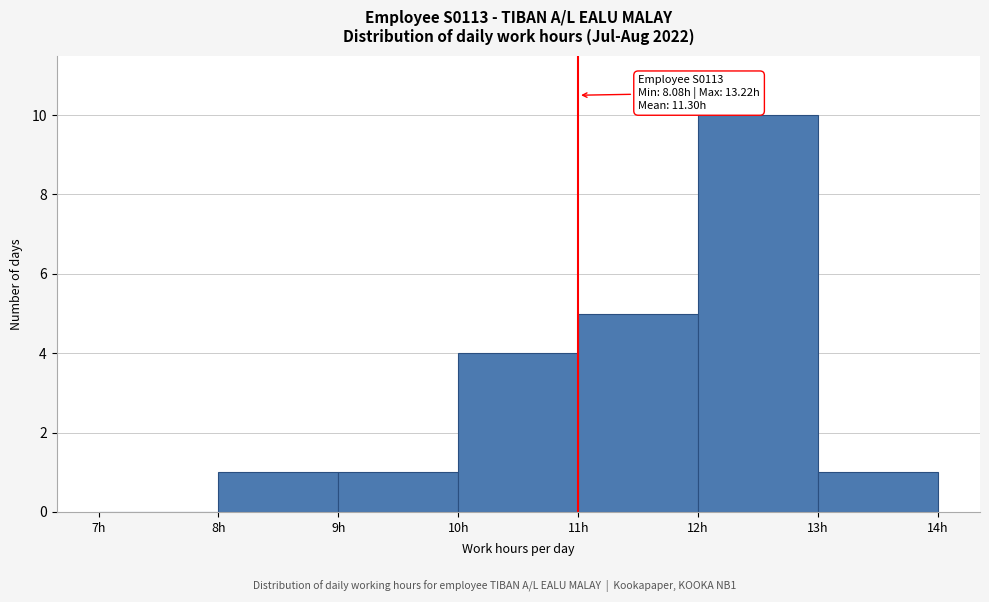

Over which range of the x-axis is the bar tallest?

12 to 13